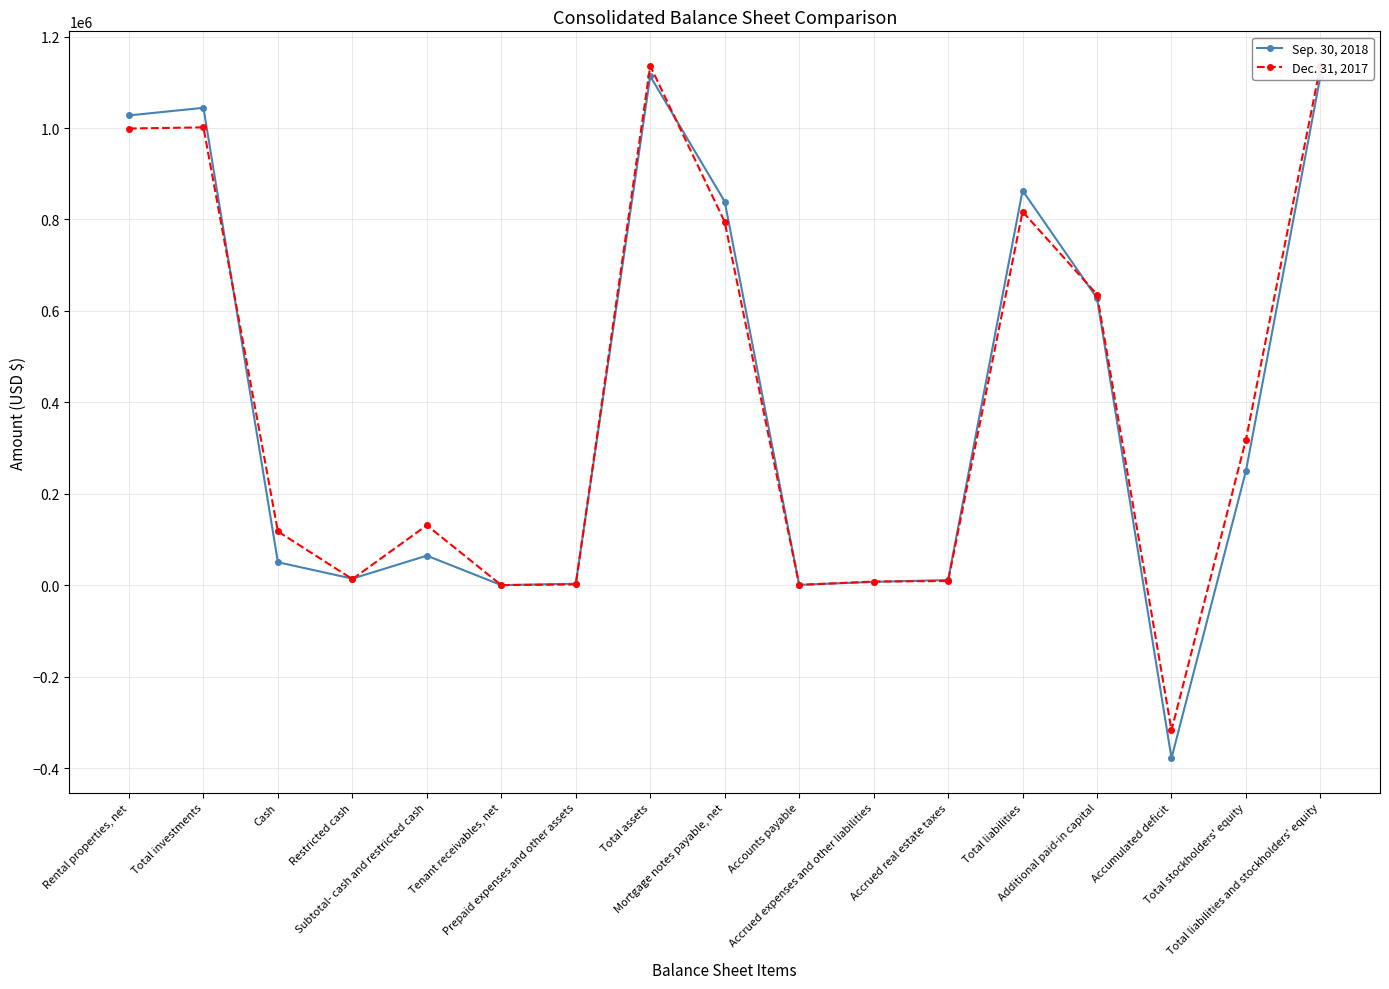

What is the label of the 11th point from the right?

Prepaid expenses and other assets